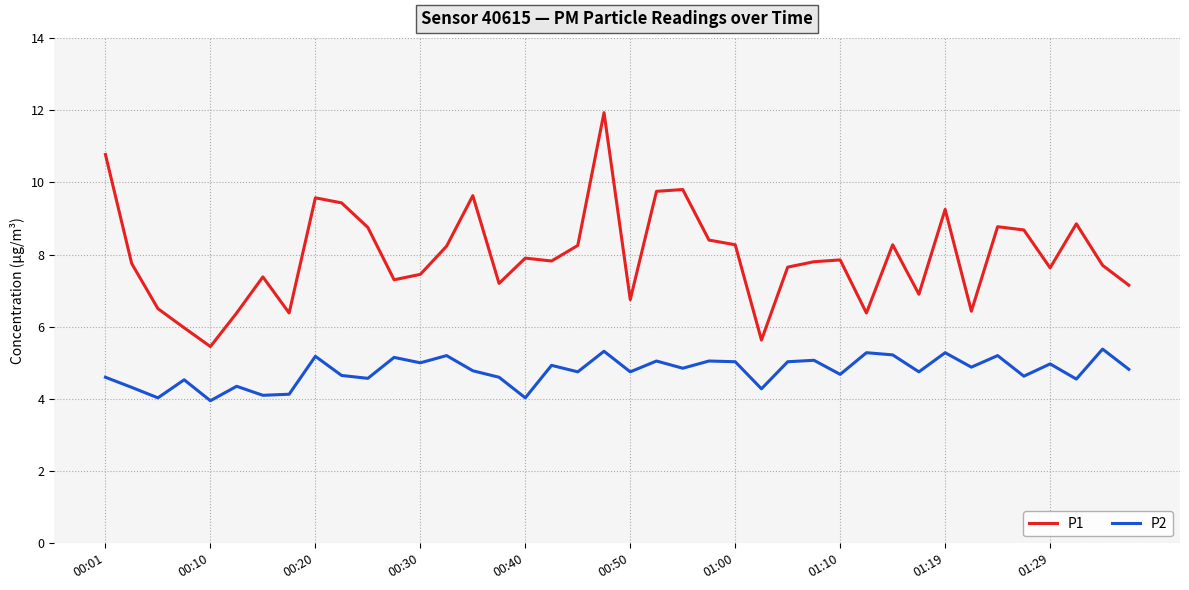

True or false: P1 and P2 cross at least once.

False